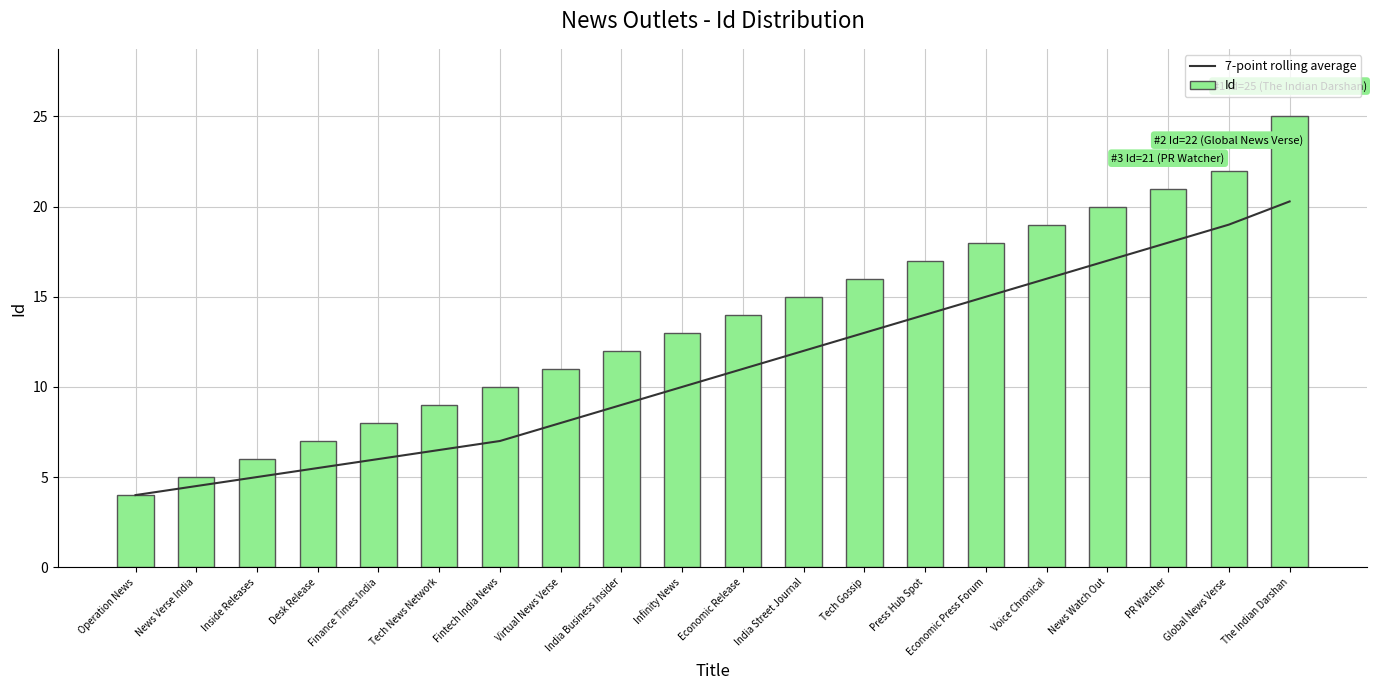

Reading right to left, list all the values displayed in this chart.

7-point rolling average: The Indian Darshan=20.3	Global News Verse=19.0	PR Watcher=18.0	News Watch Out=17.0	Voice Chronical=16.0	Economic Press Forum=15.0	Press Hub Spot=14.0	Tech Gossip=13.0	India Street Journal=12.0	Economic Release=11.0	Infinity News=10.0	India Business Insider=9.0	Virtual News Verse=8.0	Fintech India News=7.0	Tech News Network=6.5	Finance Times India=6.0	Desk Release=5.5	Inside Releases=5.0	News Verse India=4.5	Operation News=4.0
Id: The Indian Darshan=25.0	Global News Verse=22.0	PR Watcher=21.0	News Watch Out=20.0	Voice Chronical=19.0	Economic Press Forum=18.0	Press Hub Spot=17.0	Tech Gossip=16.0	India Street Journal=15.0	Economic Release=14.0	Infinity News=13.0	India Business Insider=12.0	Virtual News Verse=11.0	Fintech India News=10.0	Tech News Network=9.0	Finance Times India=8.0	Desk Release=7.0	Inside Releases=6.0	News Verse India=5.0	Operation News=4.0